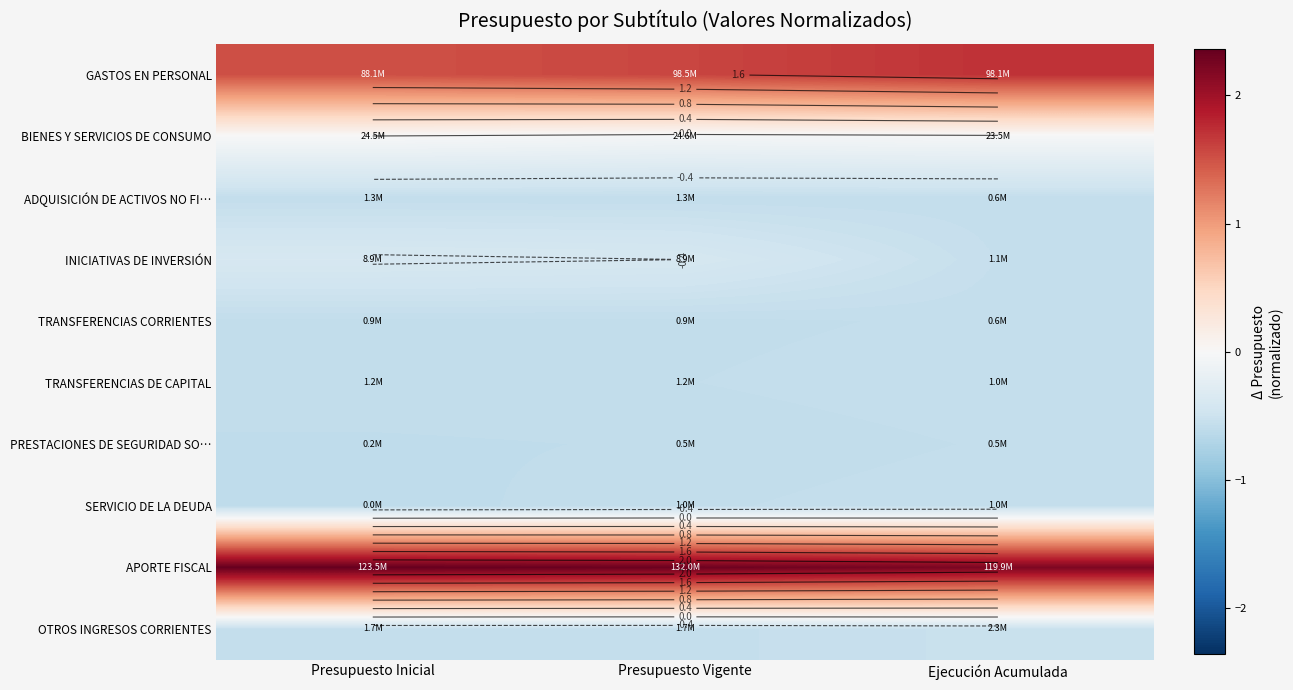

Is it true that OTROS INGRESOS CORRIENTES equals -0.9 at Presupuesto Vigente?

False